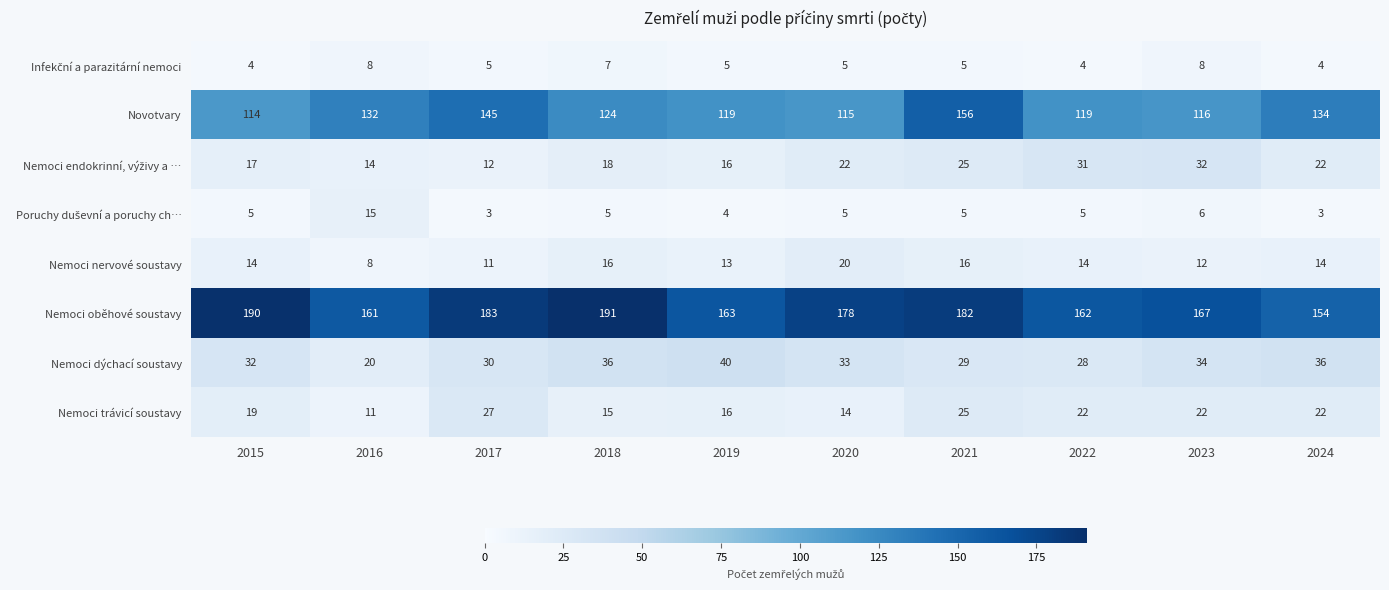

What is the maximum value for Nemoci dýchací soustavy?

40